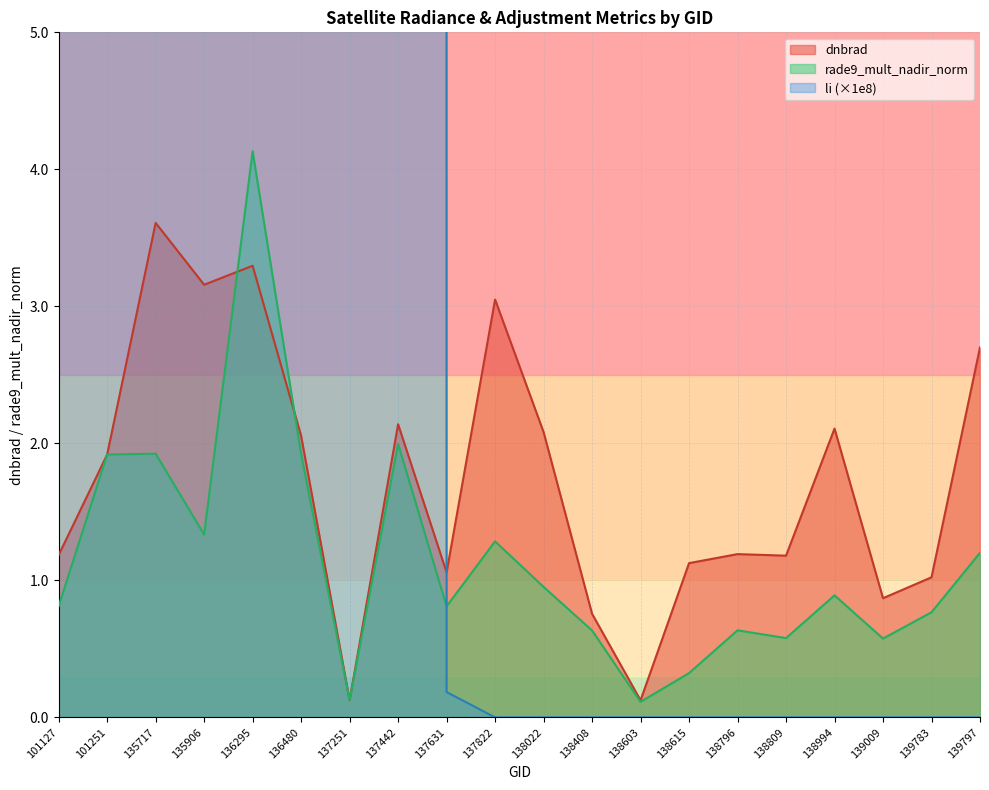

Between 137442 and 135717, which is larger?

135717